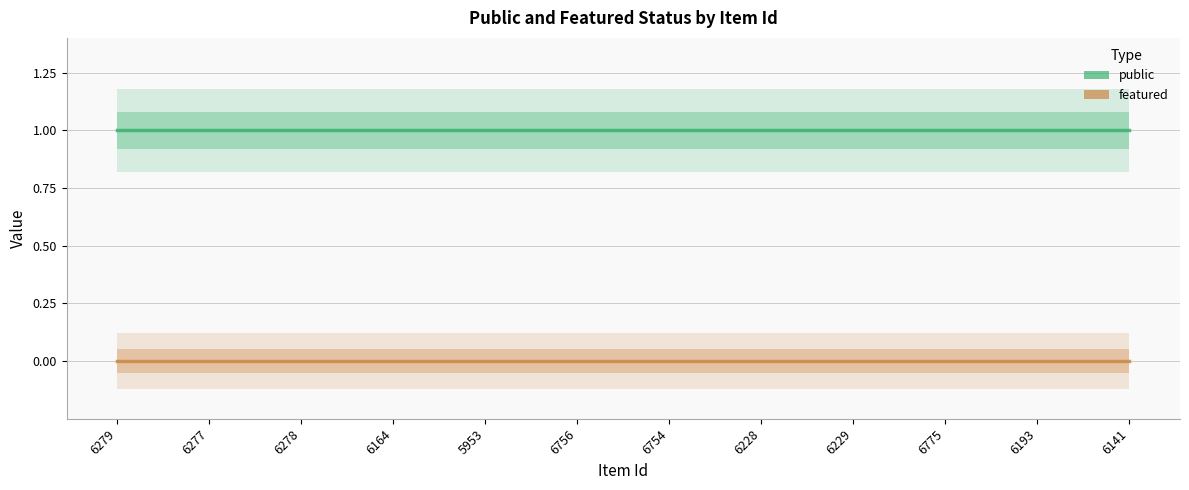

Where is featured nearest to the value 0?

6279